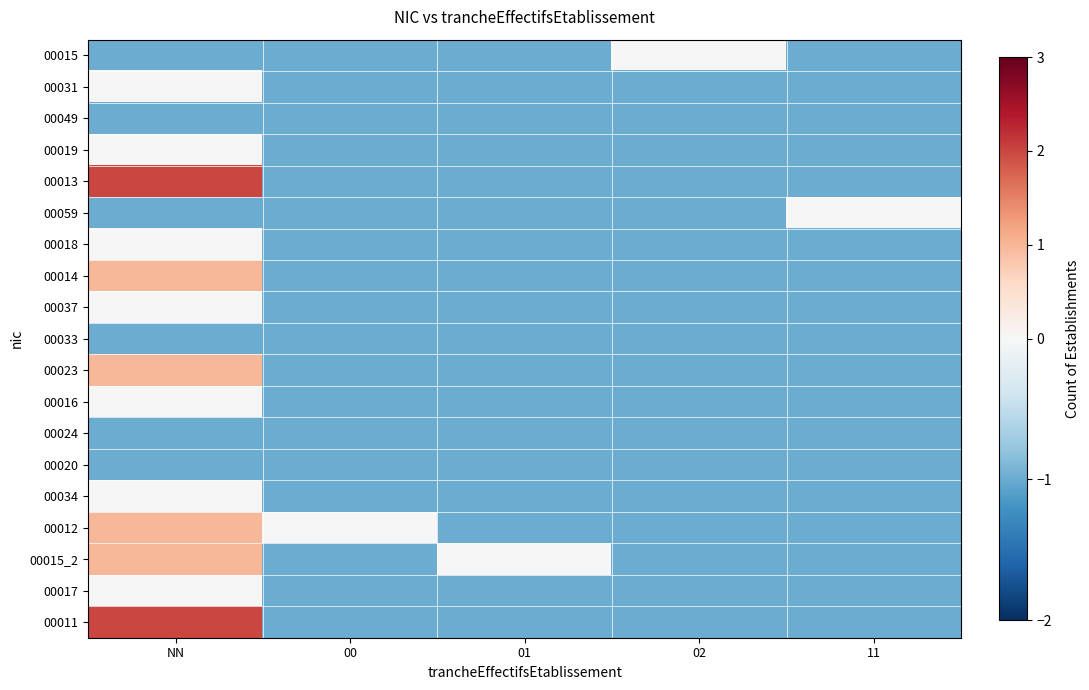

What is the total value across all series at NN?

2